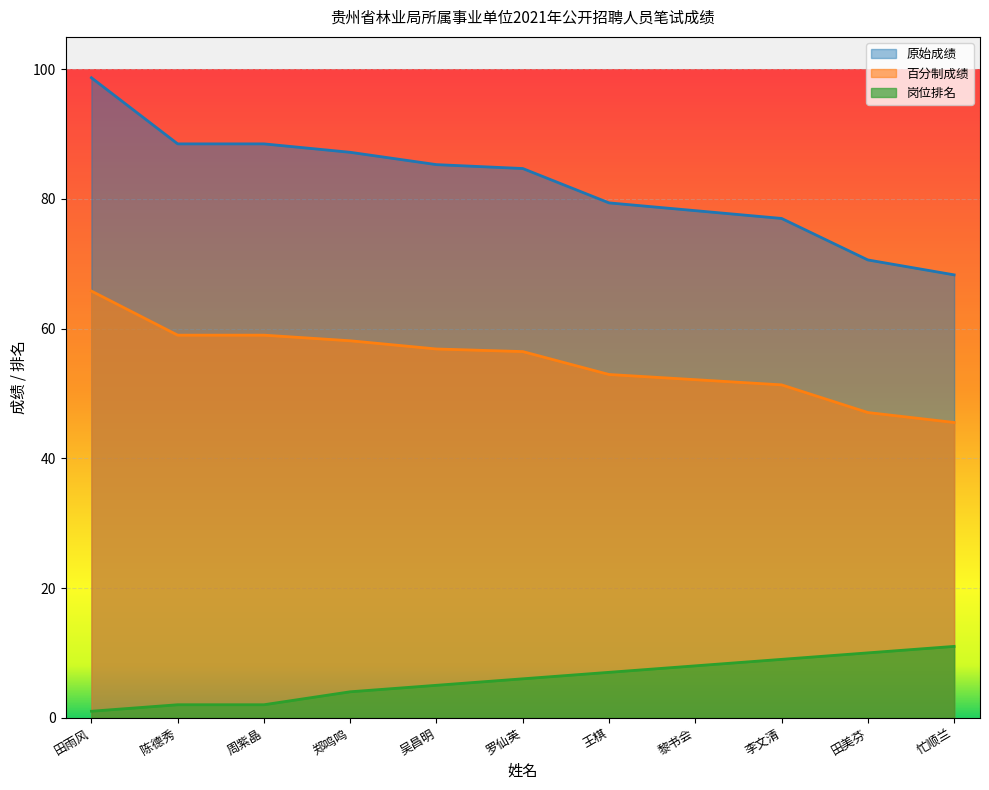

What is the sum of the 百分制成绩 values at 田雨风 and 周紫晶?

124.8